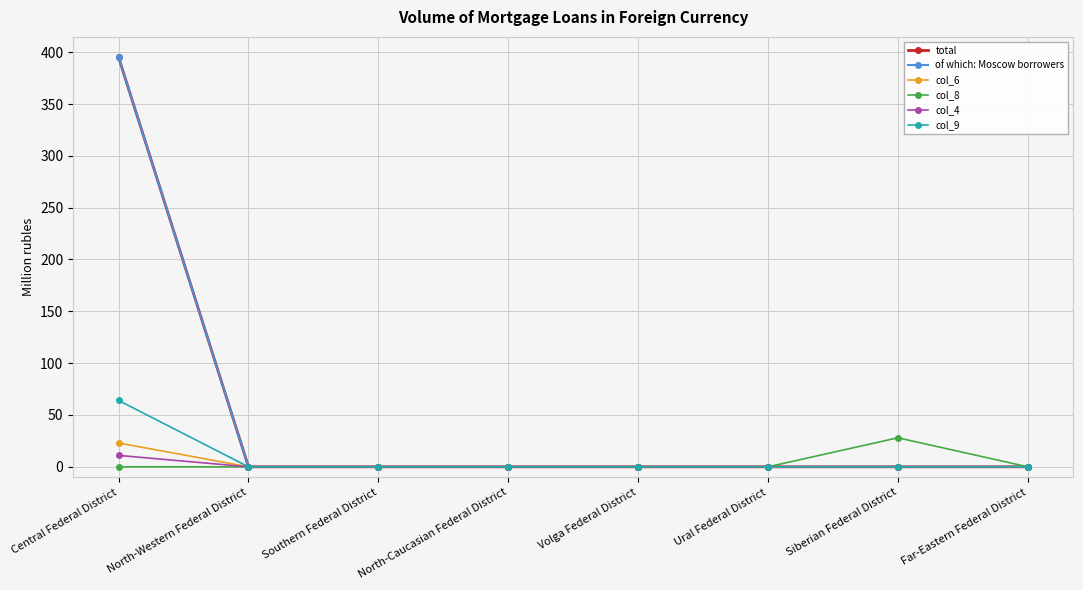

Reading right to left, extract all data points from this chart.

total: 0	0	0	0	0	0	0	395
of which: Moscow borrowers: 0	0	0	0	0	0	0	395
col_6: 0	0	0	0	0	0	0	23
col_8: 0	28	0	0	0	0	0	0
col_4: 0	0	0	0	0	0	0	11
col_9: 0	0	0	0	0	0	0	64